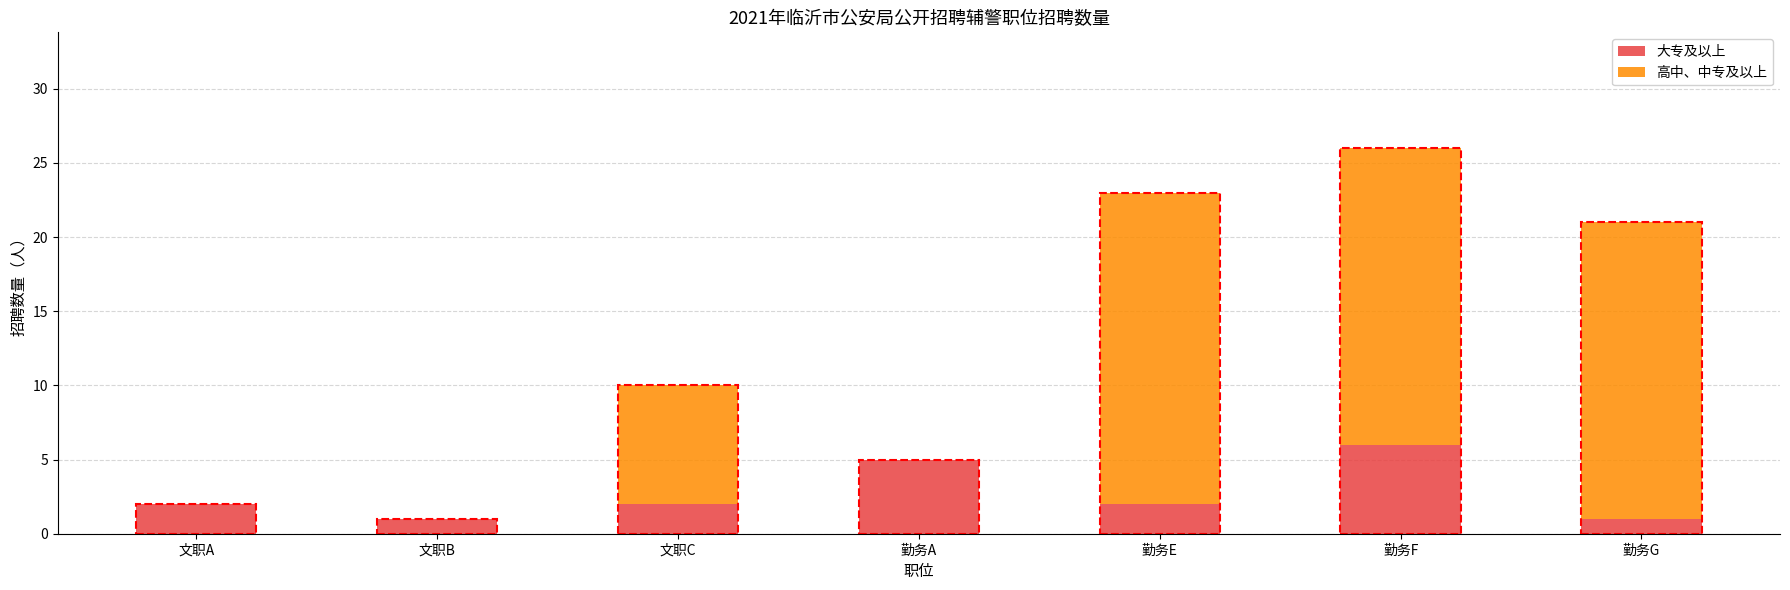

What are all the series names shown in the legend?

大专及以上, 高中、中专及以上